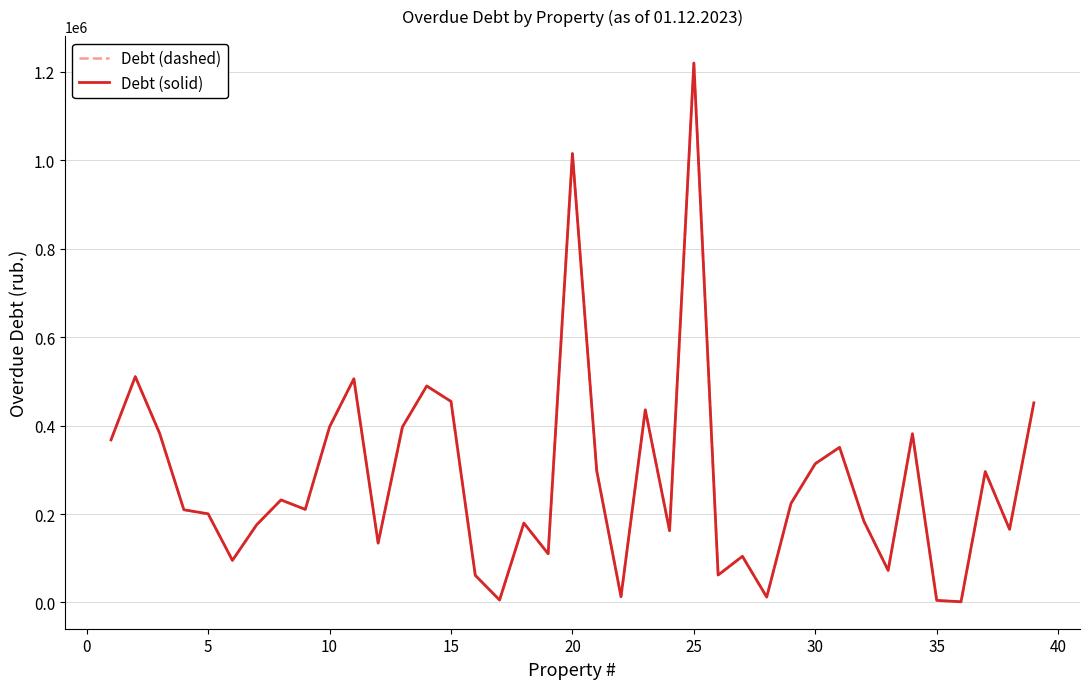

Does the chart display data point markers on the line(s)?

No